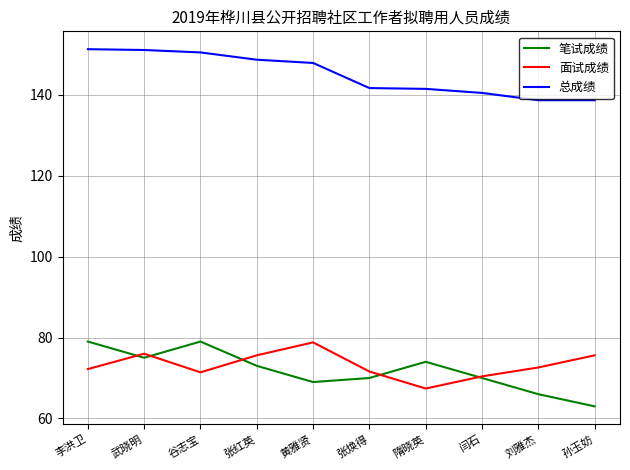

The value of 总成绩 at 孙玉妨 is 192.8. True or false?

False